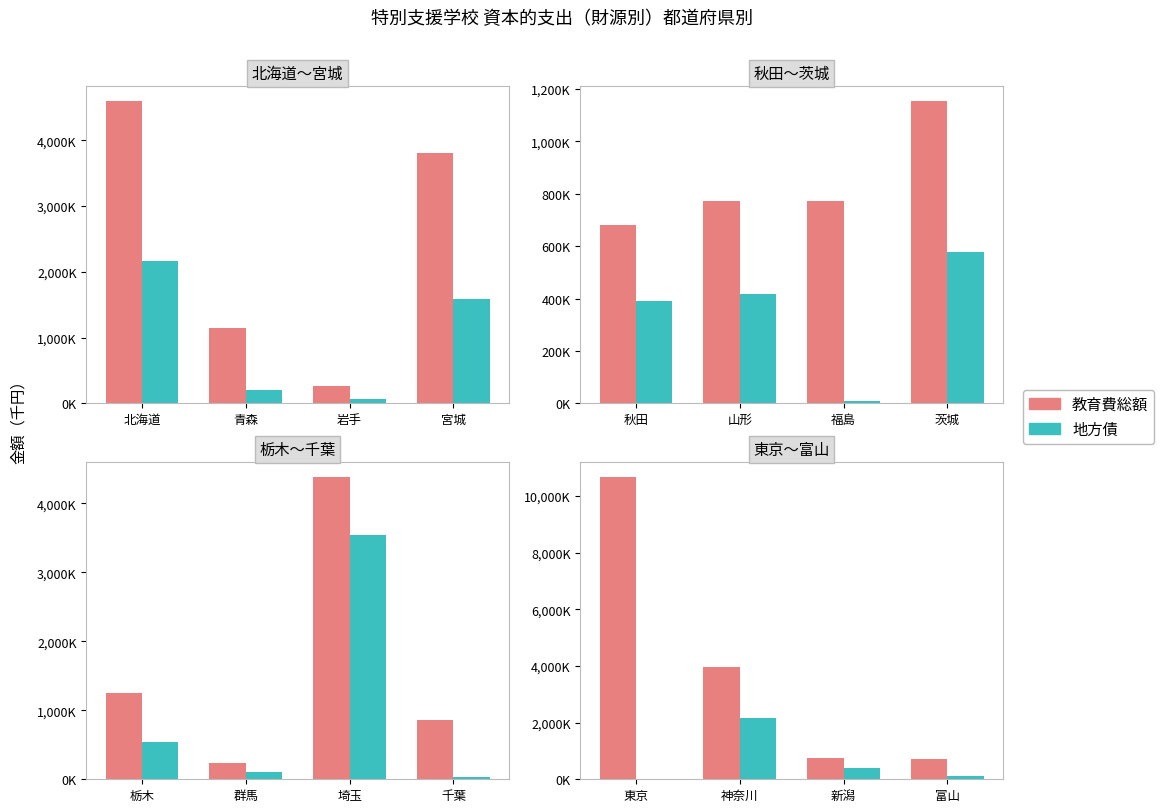

Between 東京 and 神奈川, which series saw the biggest shift?

教育費総額